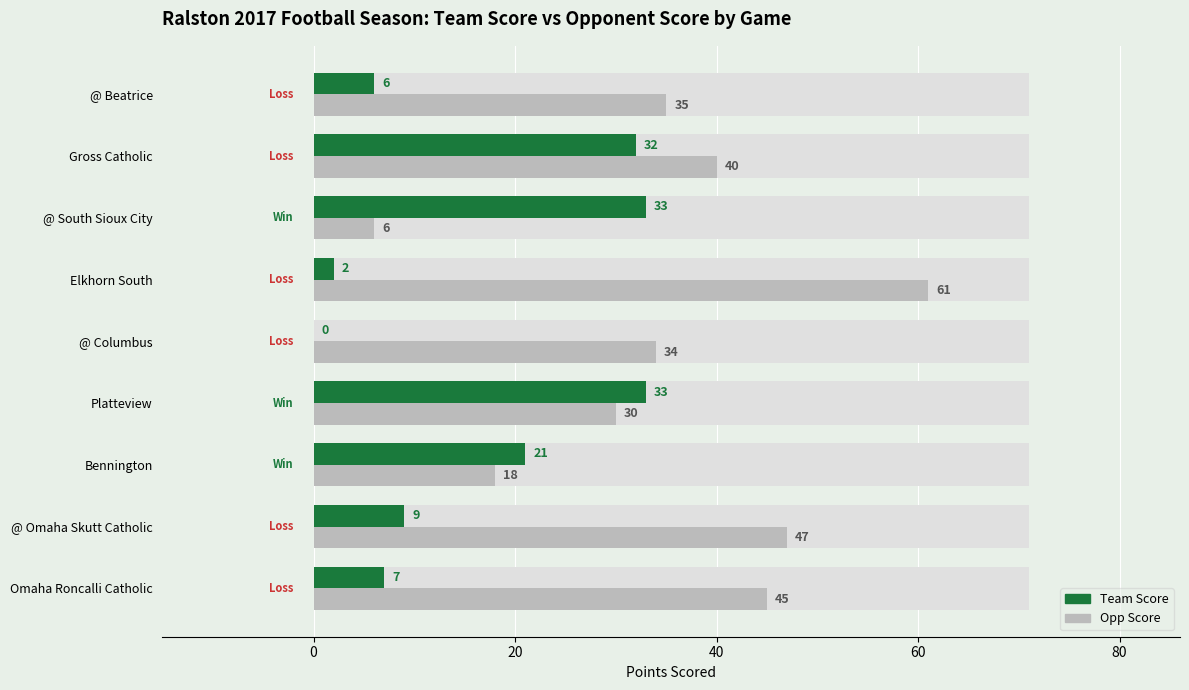

True or false: Team Score has a value of 1 at Elkhorn South.

False